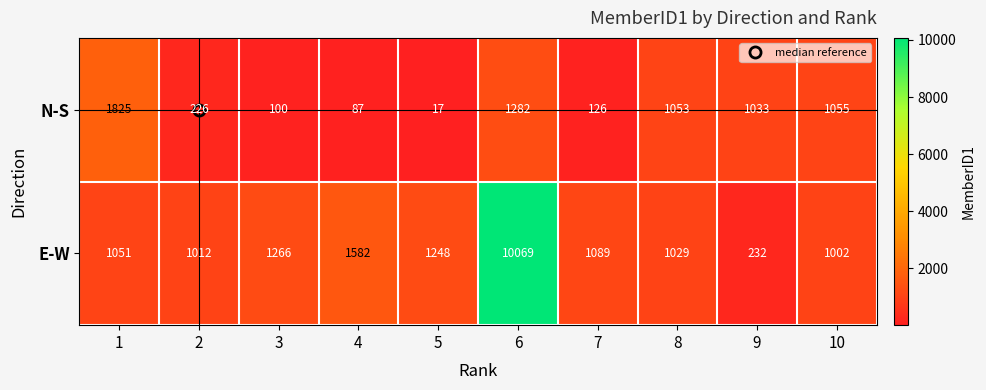

What is the highest value of the N-S series?

1825